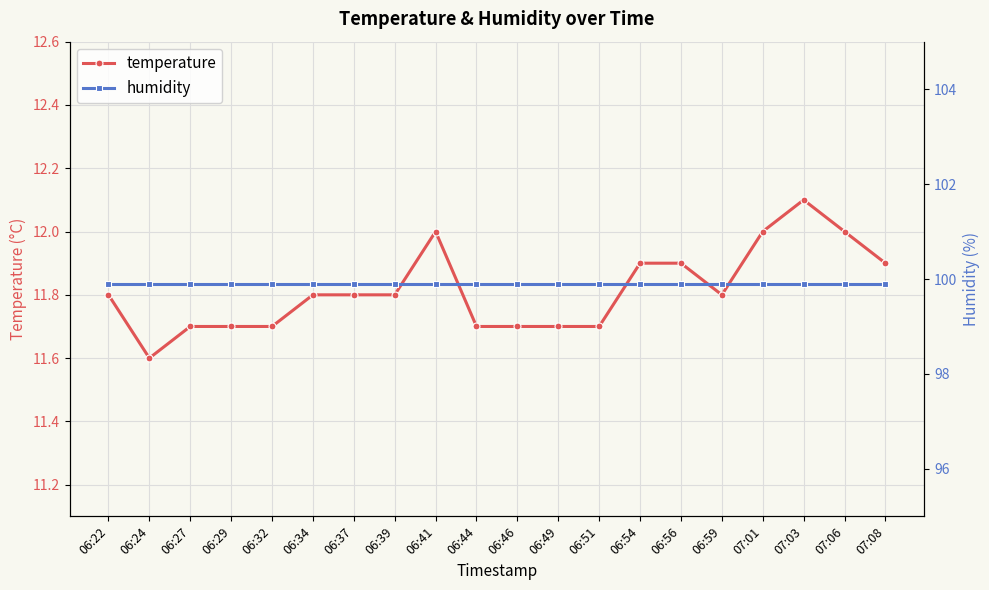

Is it true that humidity equals 59.9 at 06:56?

False